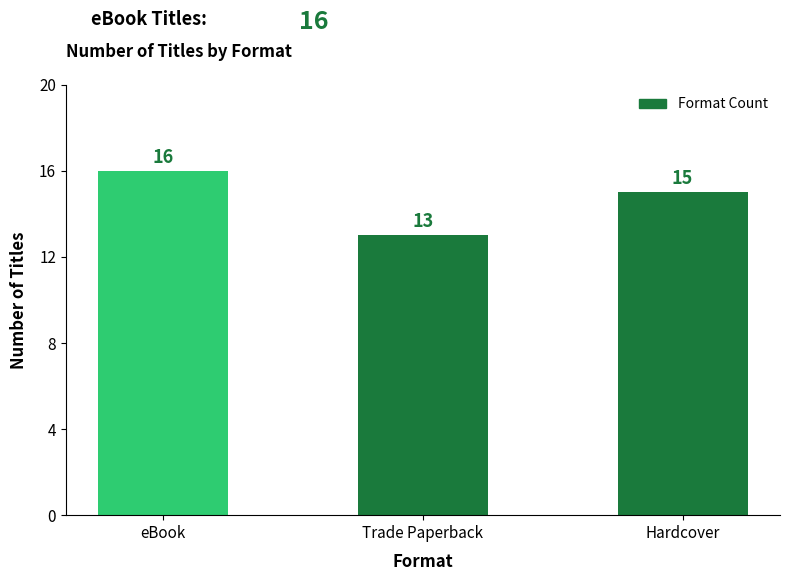

Reading right to left, extract all data points from this chart.

Hardcover=15	Trade Paperback=13	eBook=16